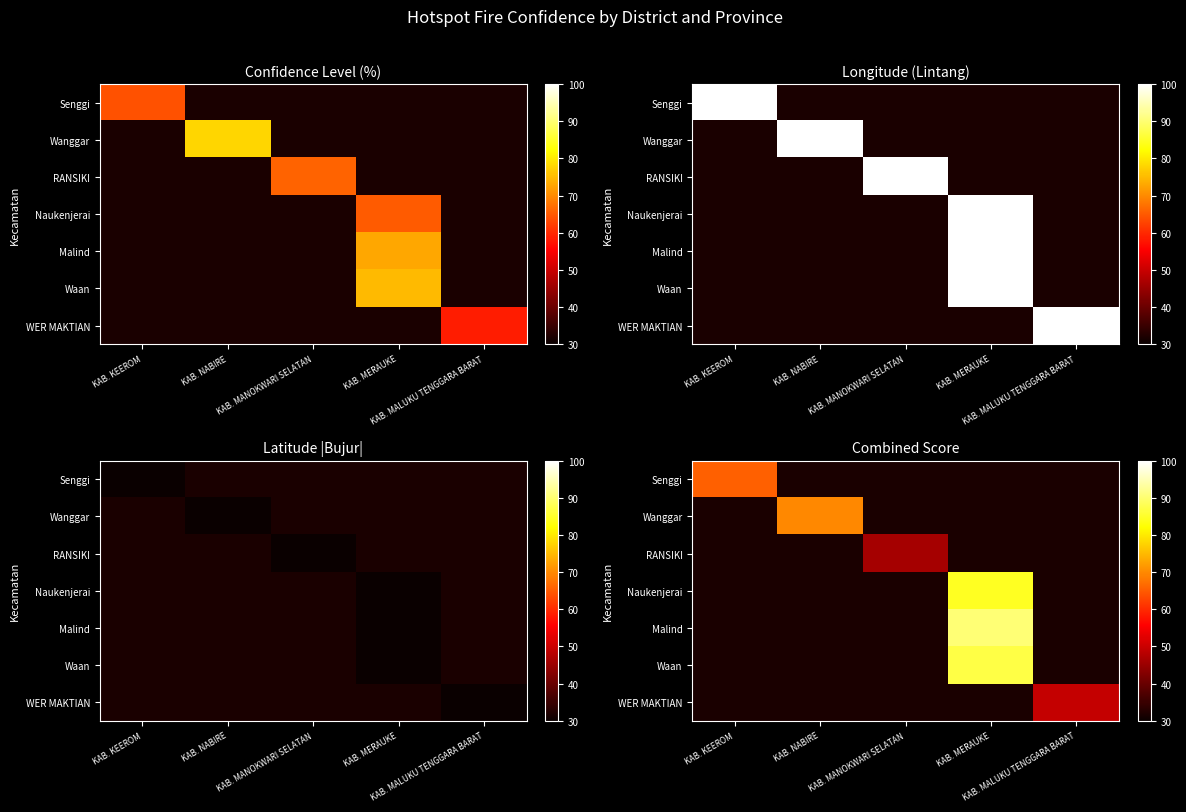

How many distinct data groups are displayed?

7